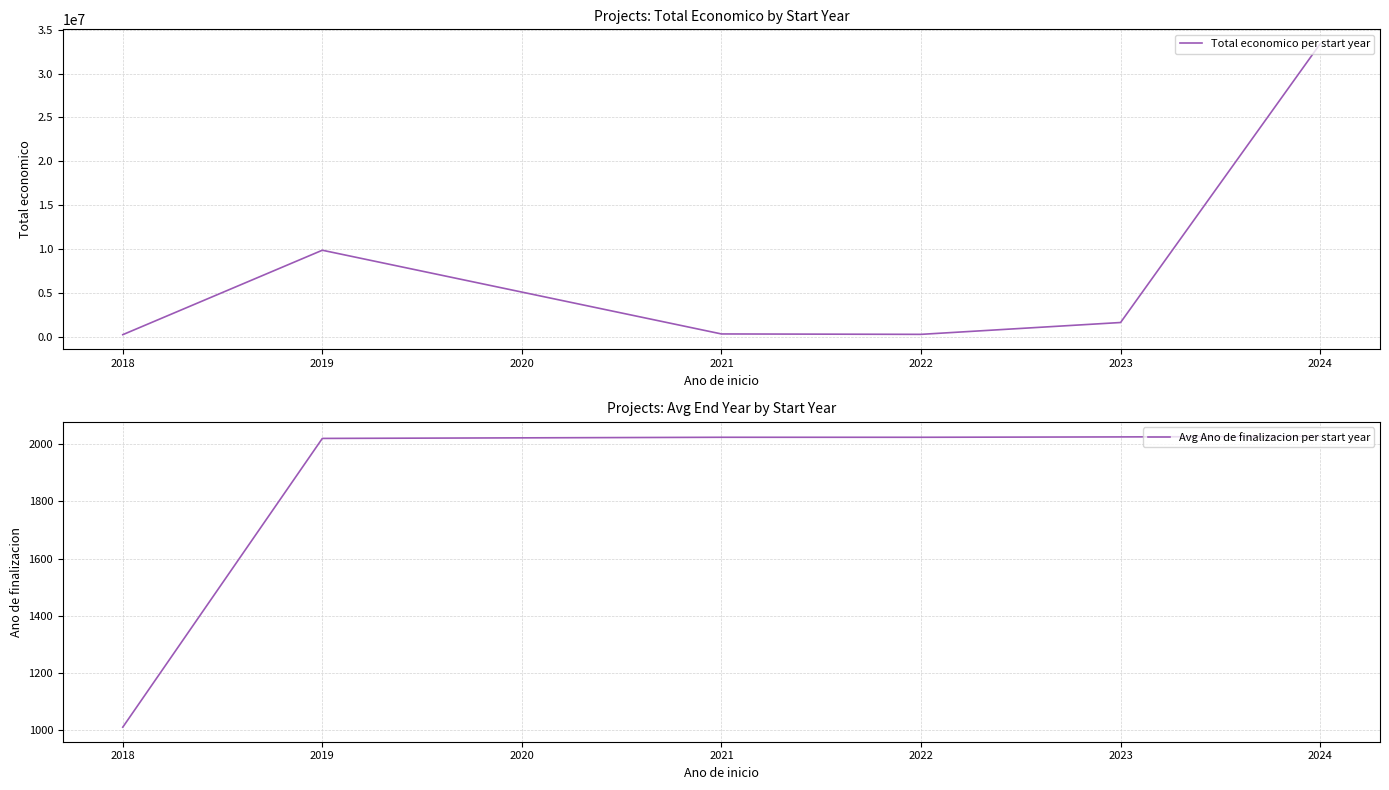

The value of Total economico per start year at 2023 is 1604443. True or false?

True